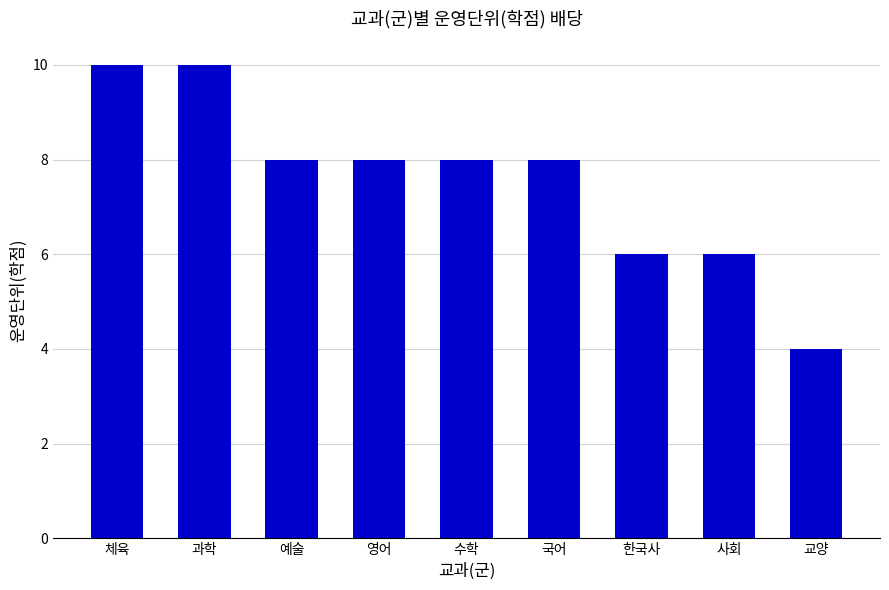

Approximately how many times larger is the value at 한국사 compared to 체육?

0.6